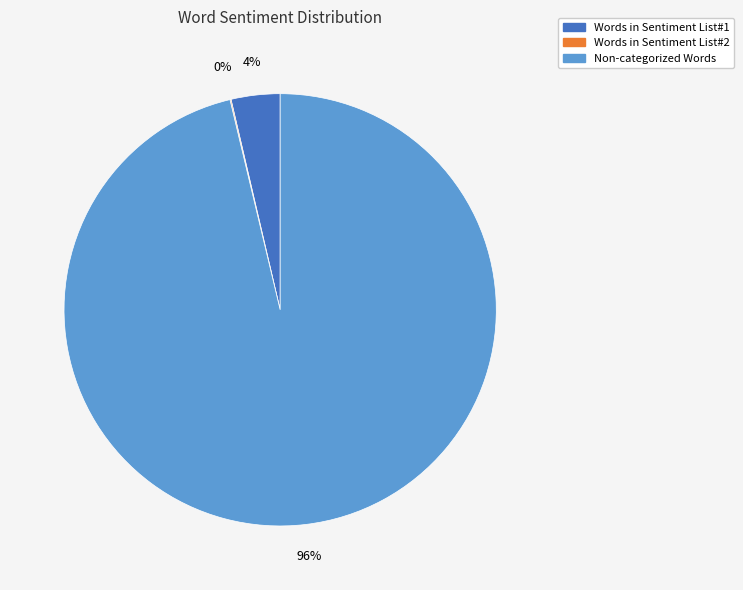

To the nearest percent, what is the difference between the largest and smallest slice percentages?

96%